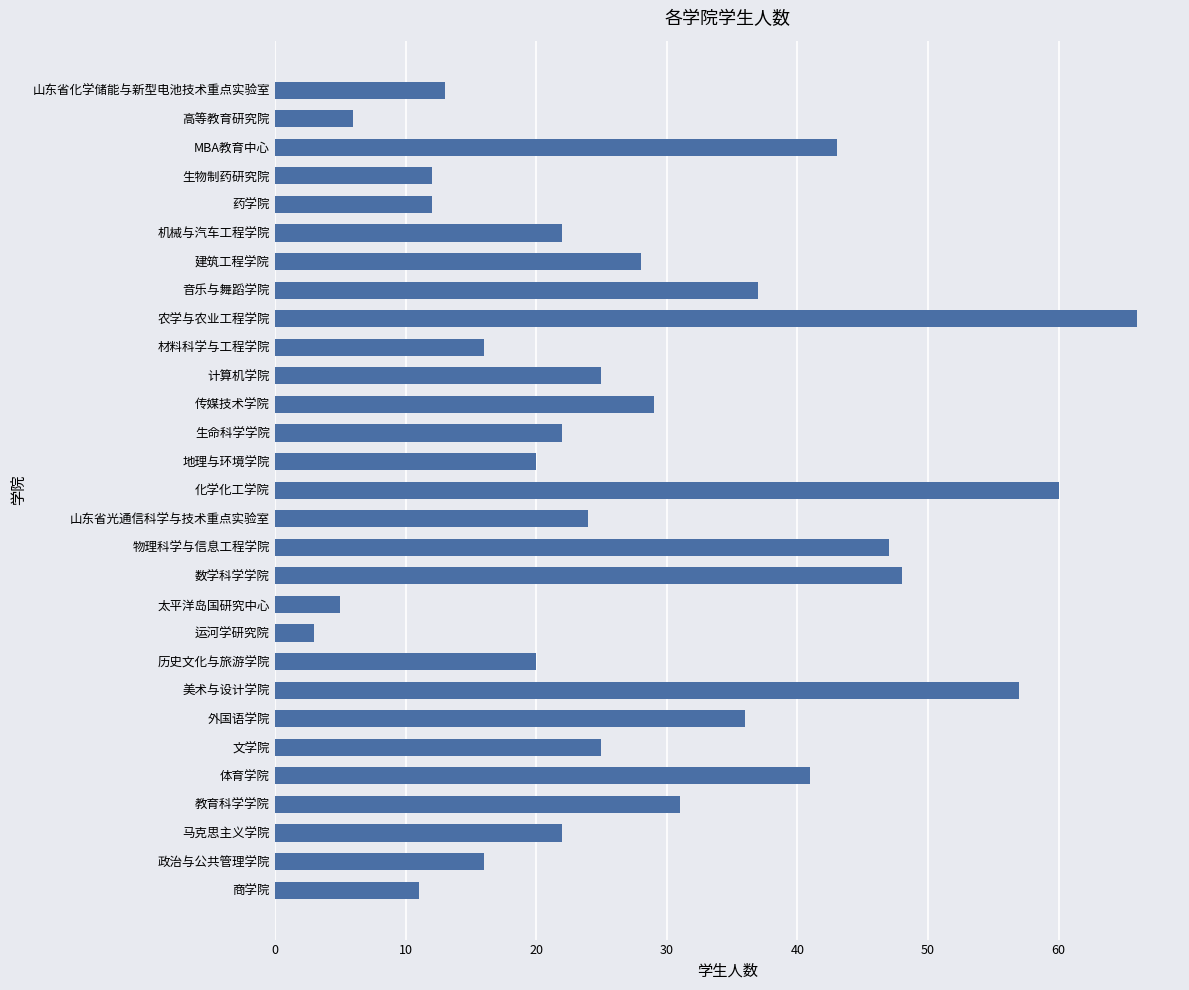

Reading bottom to top, transcribe all the data shown in this chart.

11	16	22	31	41	25	36	57	20	3	5	48	47	24	60	20	22	29	25	16	66	37	28	22	12	12	43	6	13